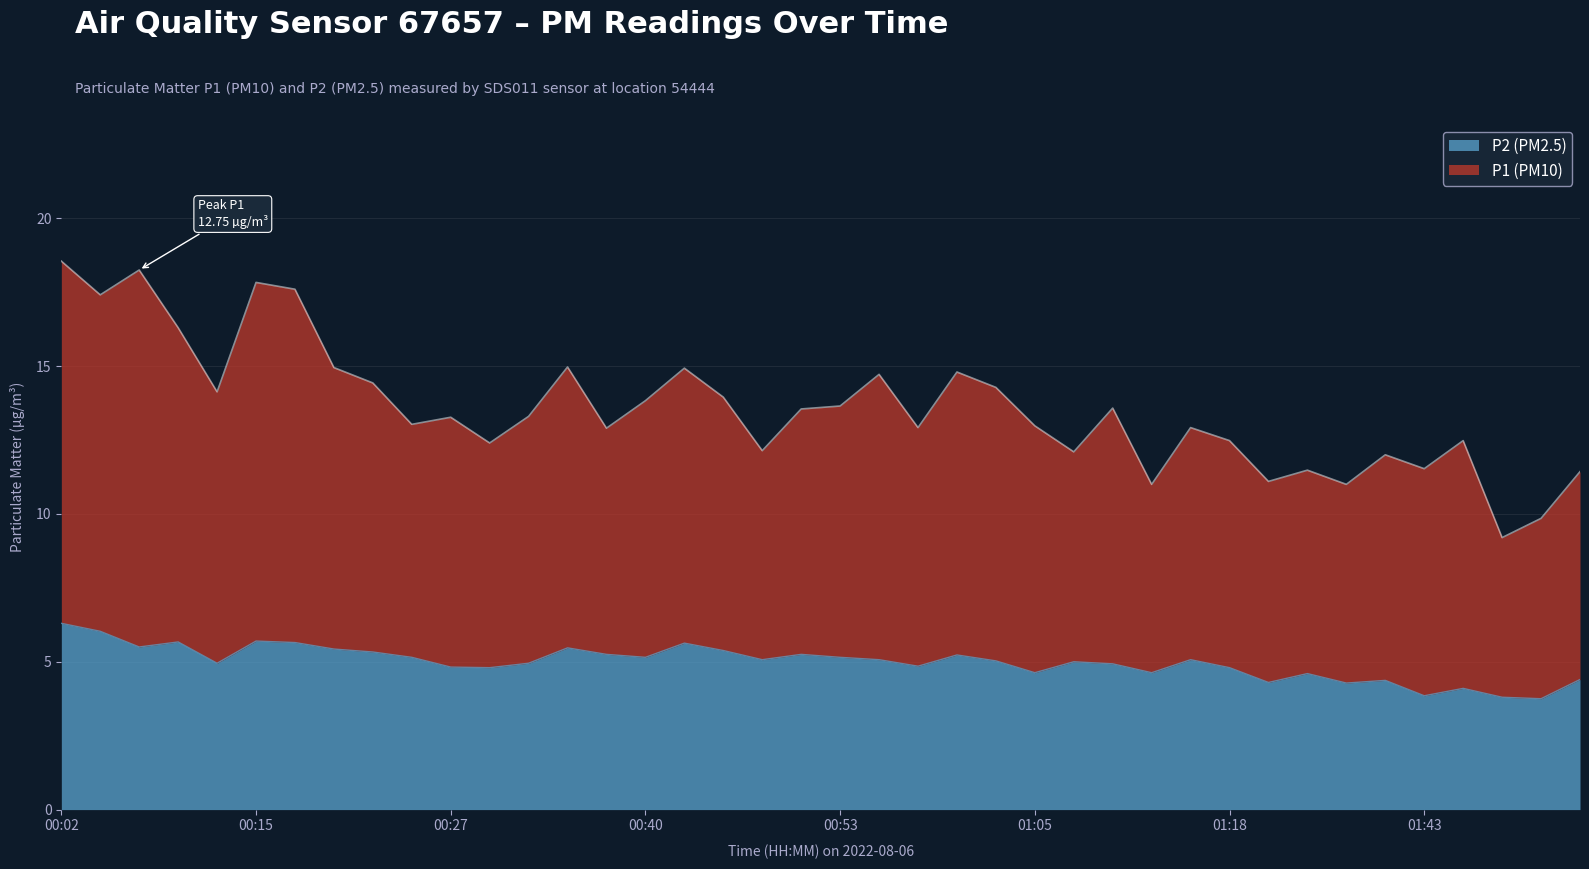

True or false: P2 has a value of 9.0 at 00:20.

False